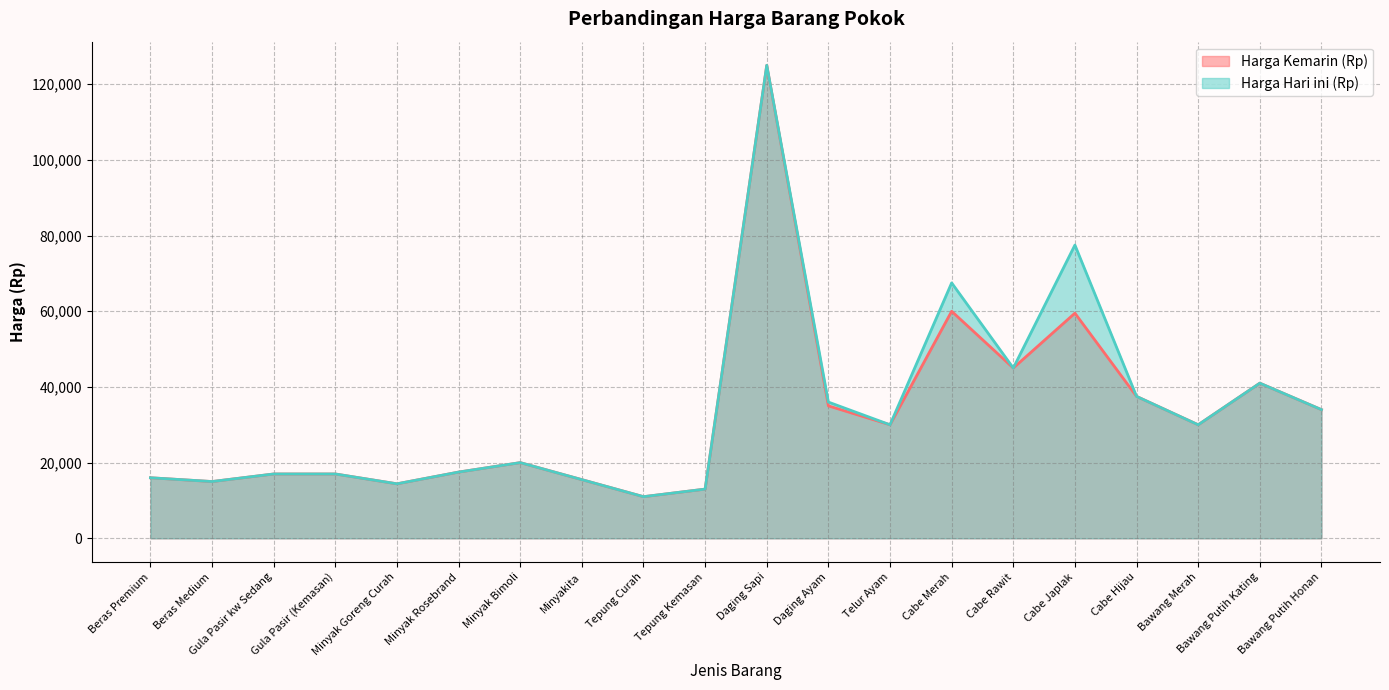

True or false: Harga Kemarin (Rp) and Harga Hari ini (Rp) intersect in this chart.

False